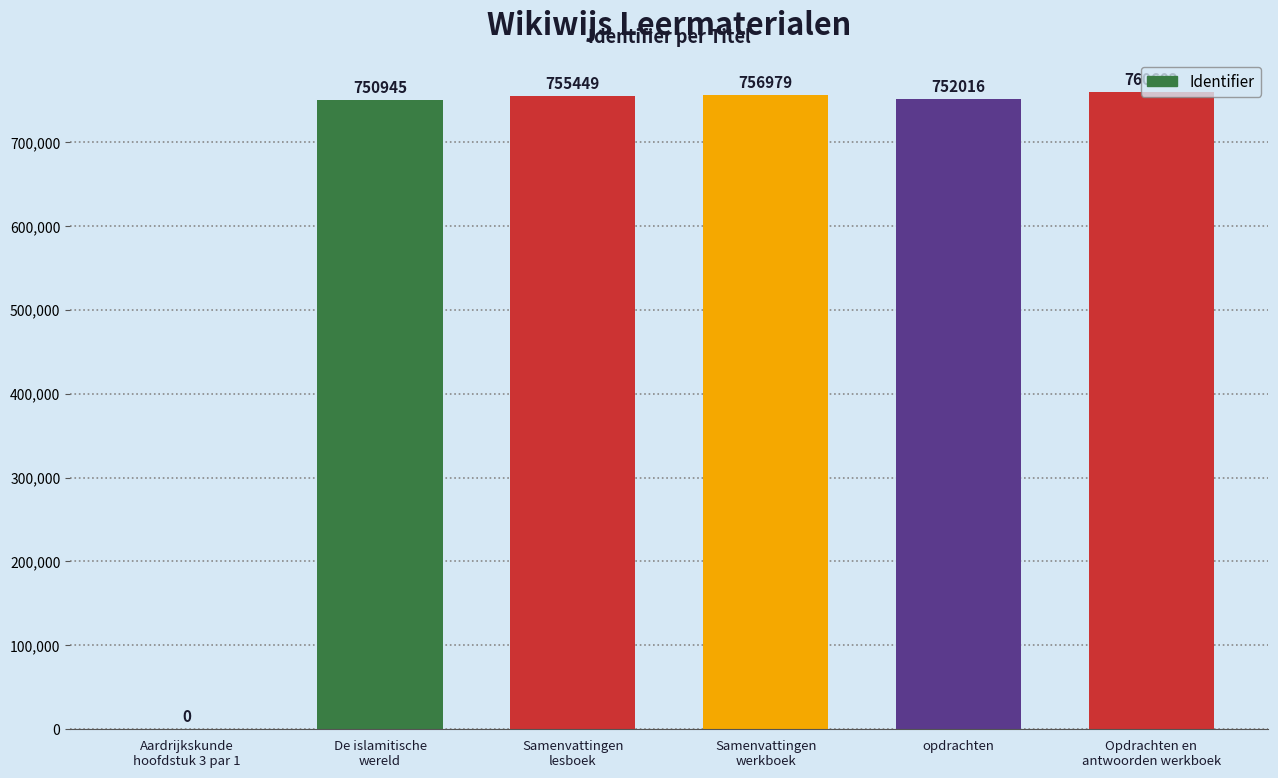

Where is the data nearest to the value 380301?

De islamitische
wereld